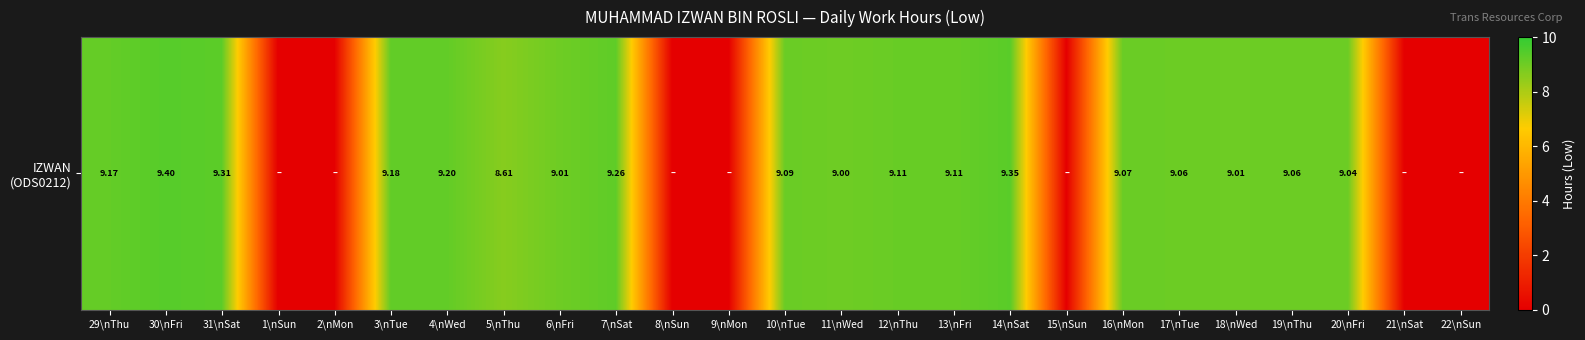

Reading right to left, what are all the values shown in this chart?

22\nSun=0.0	21\nSat=0.0	20\nFri=9.0	19\nThu=9.1	18\nWed=9.0	17\nTue=9.1	16\nMon=9.1	15\nSun=0.0	14\nSat=9.3	13\nFri=9.1	12\nThu=9.1	11\nWed=9.0	10\nTue=9.1	9\nMon=0.0	8\nSun=0.0	7\nSat=9.3	6\nFri=9.0	5\nThu=8.6	4\nWed=9.2	3\nTue=9.2	2\nMon=0.0	1\nSun=0.0	31\nSat=9.3	30\nFri=9.4	29\nThu=9.2